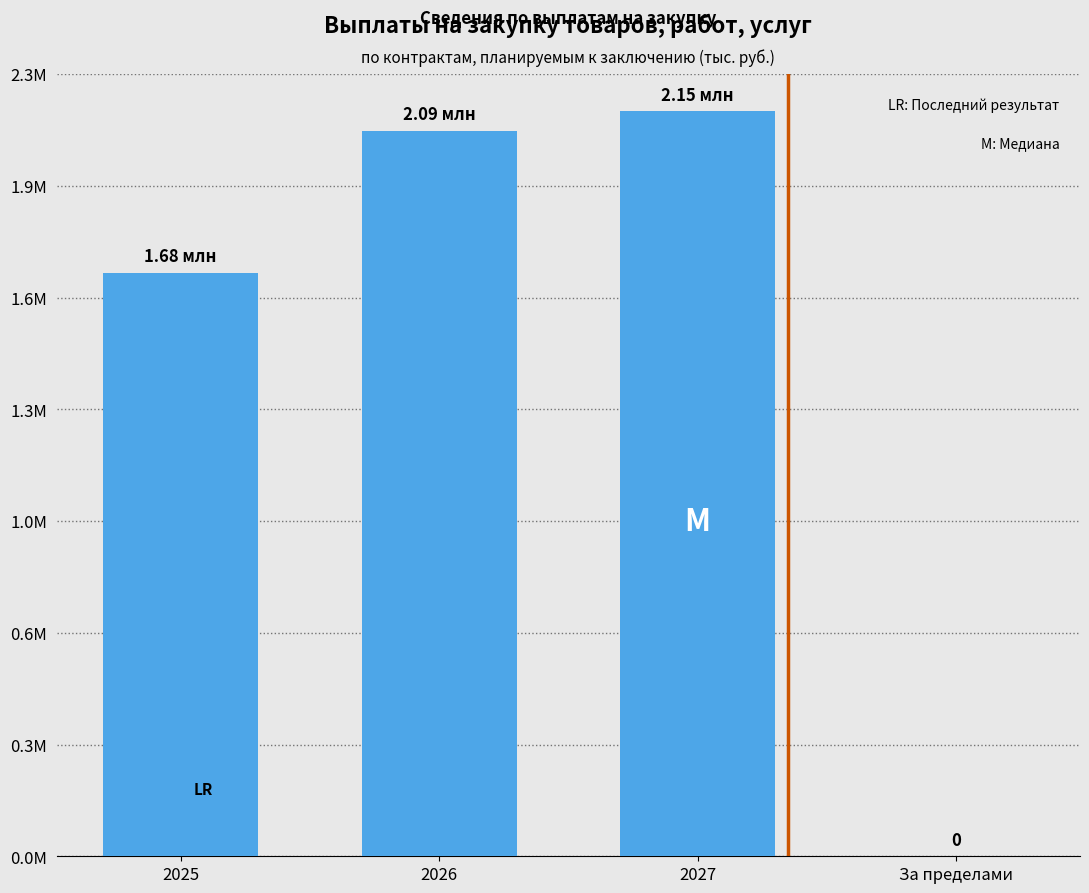

Rank the categories by value from lowest to highest.

За пределами, 2025, 2026, 2027